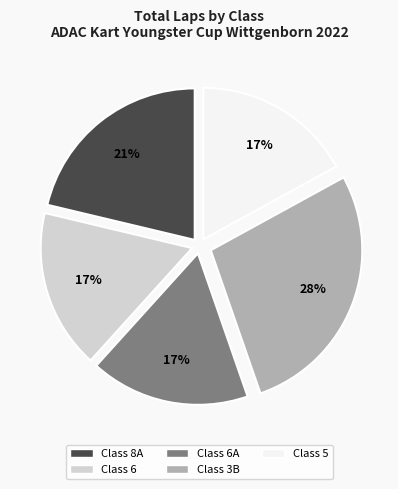

Is it true that Class 3B is 20% of the pie?

False